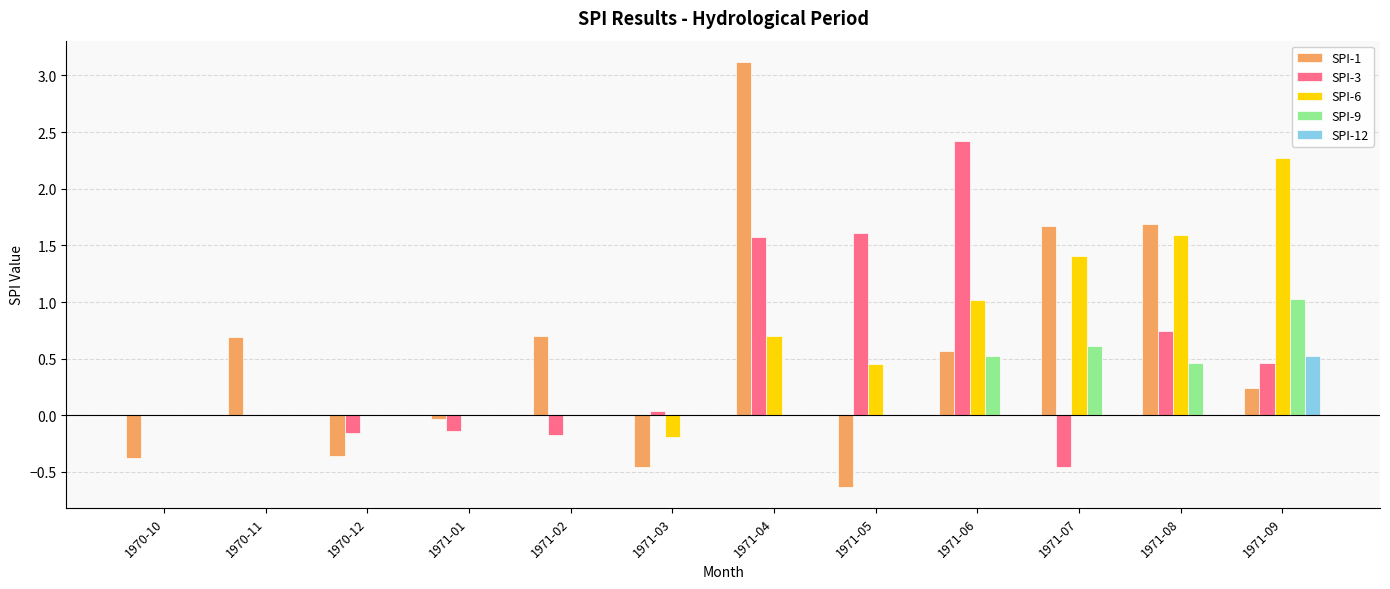

Which label corresponds to the largest value in the chart?

1971-04